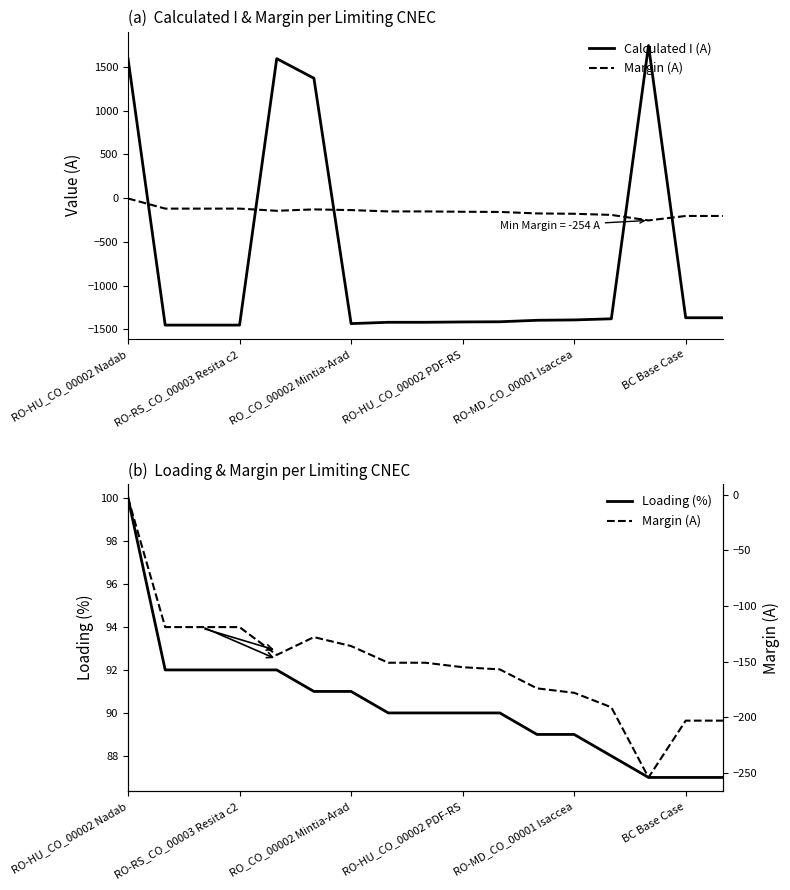

What is the highest value of the Loading (%) series?

100